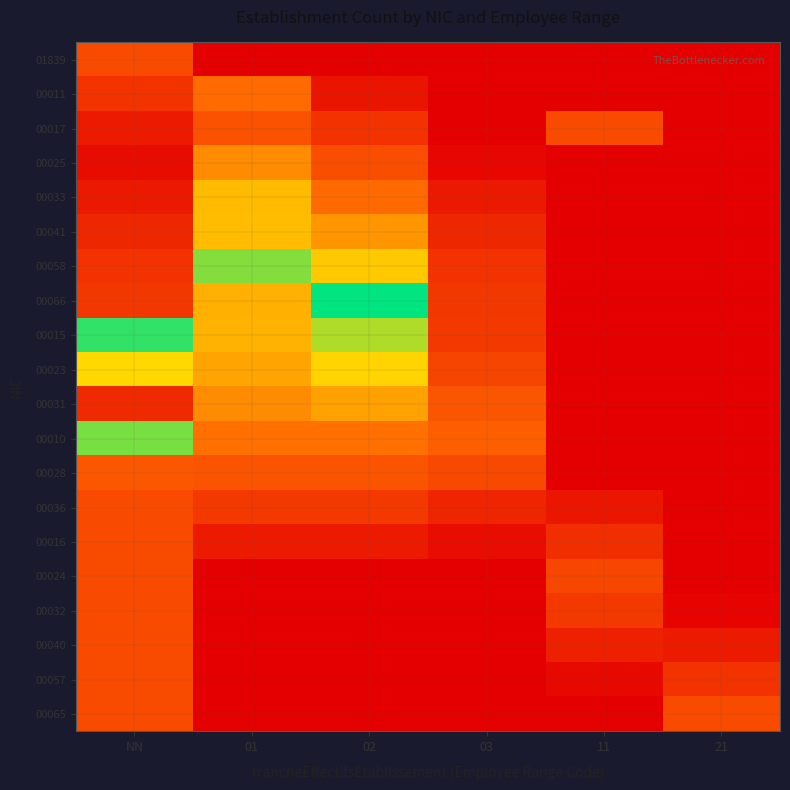

Reading left to right, transcribe all the data shown in this chart.

01839: NN=0.2	01=0.0	02=0.0	03=0.0	11=0.0	21=0.0
00011: NN=0.2	01=0.3	02=0.1	03=0.0	11=0.0	21=0.0
00017: NN=0.1	01=0.3	02=0.2	03=0.0	11=0.2	21=0.0
00025: NN=0.0	01=0.4	02=0.3	03=0.0	11=0.0	21=0.0
00033: NN=0.1	01=0.6	02=0.3	03=0.1	11=0.0	21=0.0
00041: NN=0.1	01=0.6	02=0.5	03=0.1	11=0.0	21=0.0
00058: NN=0.2	01=0.8	02=0.6	03=0.2	11=0.0	21=0.0
00066: NN=0.2	01=0.6	02=1.0	03=0.2	11=0.0	21=0.0
00015: NN=0.9	01=0.6	02=0.8	03=0.2	11=0.0	21=0.0
00023: NN=0.7	01=0.5	02=0.7	03=0.2	11=0.0	21=0.0
00031: NN=0.1	01=0.4	02=0.5	03=0.3	11=0.0	21=0.0
00010: NN=0.8	01=0.4	02=0.4	03=0.3	11=0.0	21=0.0
00028: NN=0.3	01=0.3	02=0.3	03=0.2	11=0.0	21=0.0
00036: NN=0.2	01=0.2	02=0.2	03=0.1	11=0.1	21=0.0
00016: NN=0.2	01=0.1	02=0.1	03=0.0	11=0.2	21=0.0
00024: NN=0.2	01=0.0	02=0.0	03=0.0	11=0.2	21=0.0
00032: NN=0.2	01=0.0	02=0.0	03=0.0	11=0.2	21=0.0
00040: NN=0.2	01=0.0	02=0.0	03=0.0	11=0.1	21=0.1
00057: NN=0.2	01=0.0	02=0.0	03=0.0	11=0.0	21=0.2
00065: NN=0.2	01=0.0	02=0.0	03=0.0	11=0.0	21=0.2